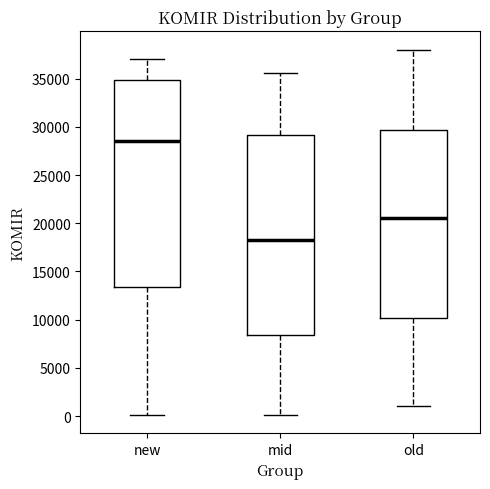

Which box has the lowest median line?

mid